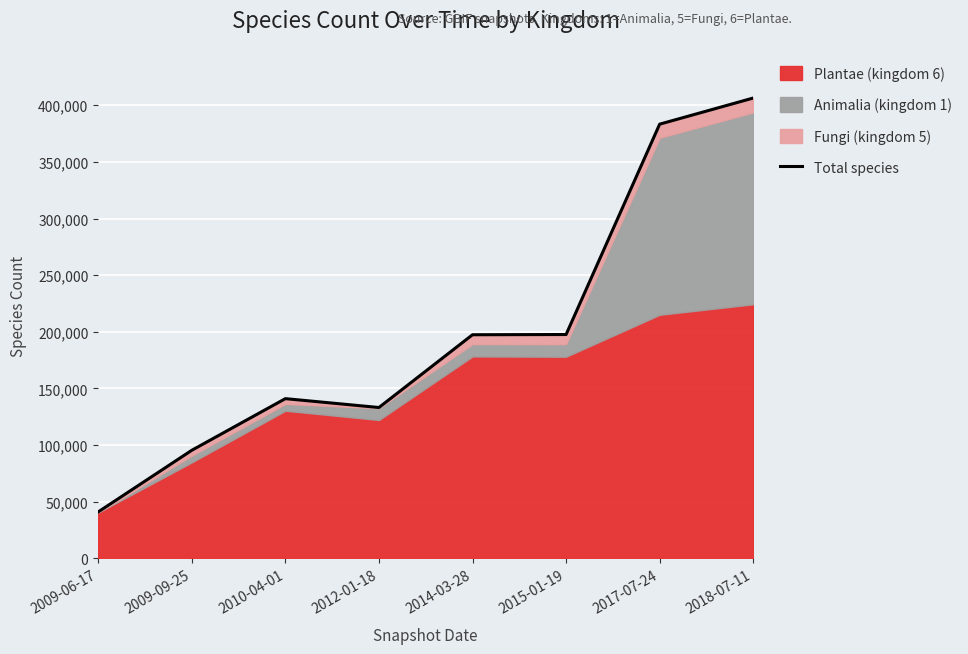

List the labels in order of value, largest first.

2018-07-11, 2017-07-24, 2015-01-19, 2014-03-28, 2010-04-01, 2012-01-18, 2009-09-25, 2009-06-17